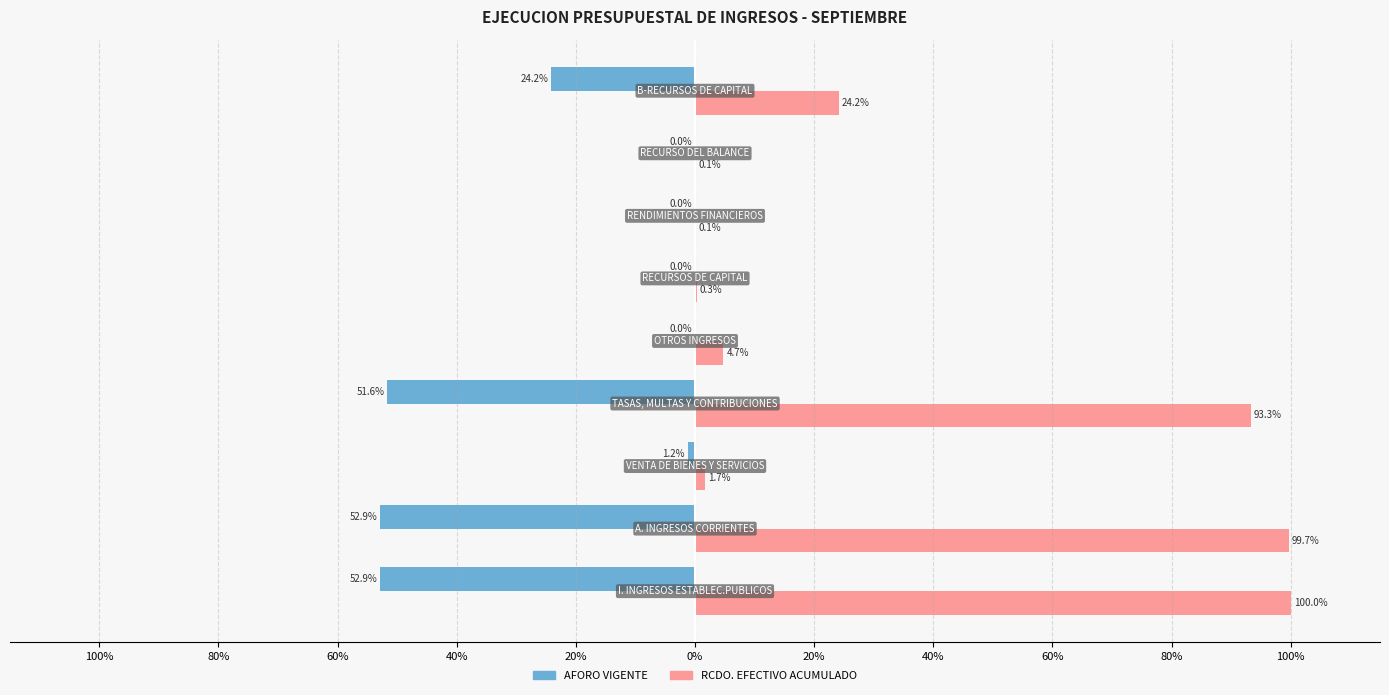

List the series in order of their peak value, lowest first.

AFORO VIGENTE, RCDO. EFECTIVO ACUMULADO